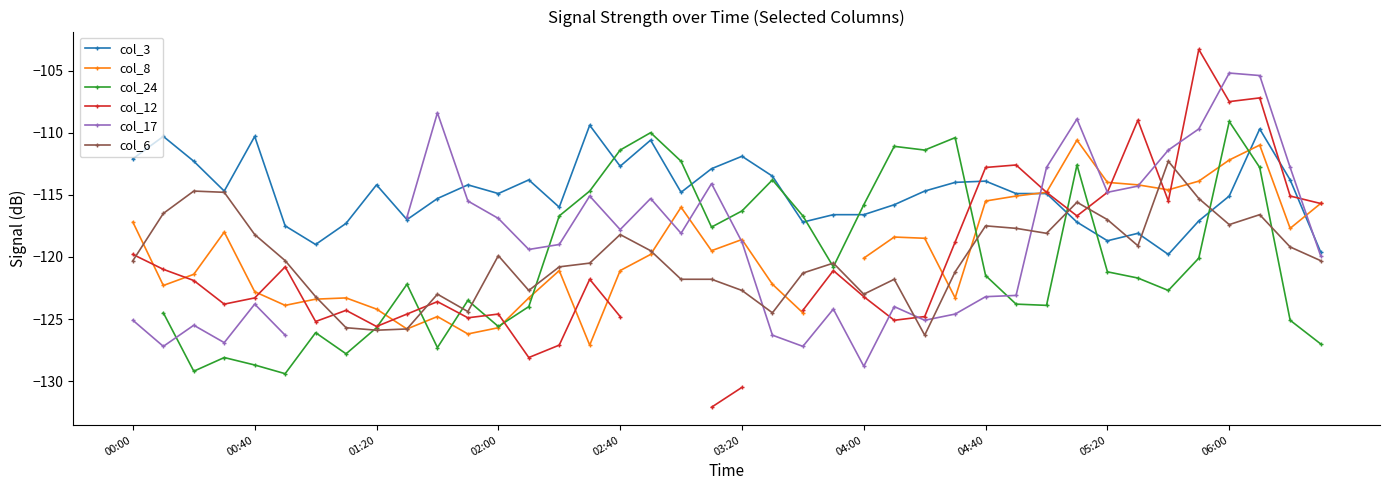

What is the difference between the maximum and minimum values in the col_6 series?

14.0